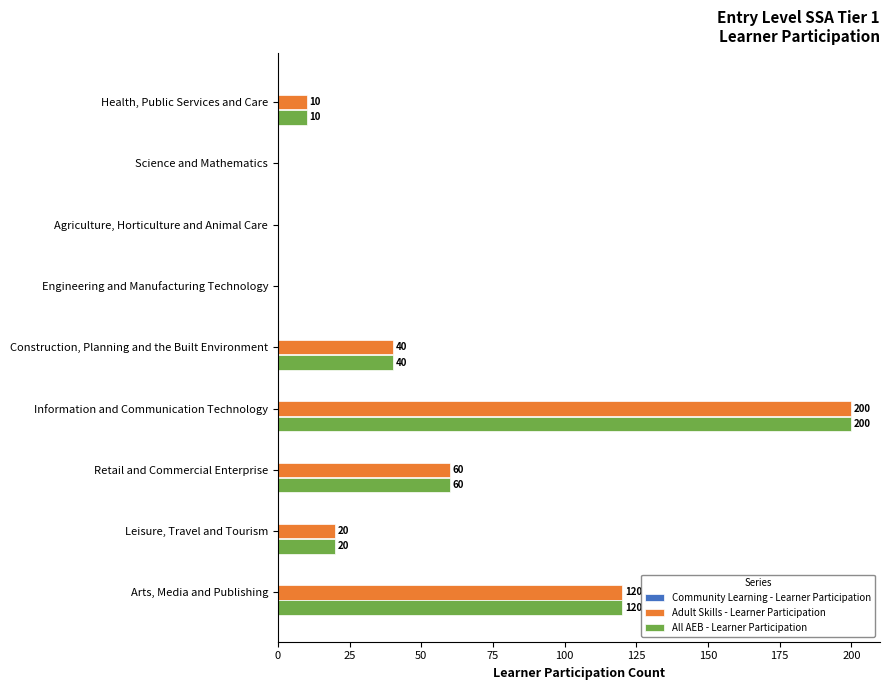

At which label is Adult Skills - Learner Participation closest to 100?

Arts, Media and Publishing